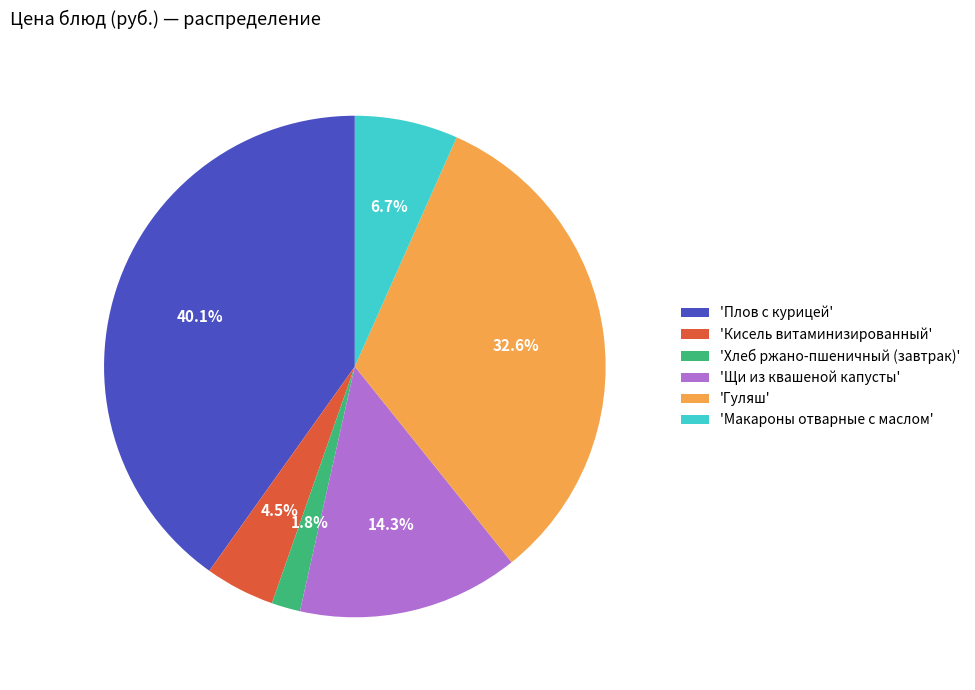

Count the number of slices in the pie.

6